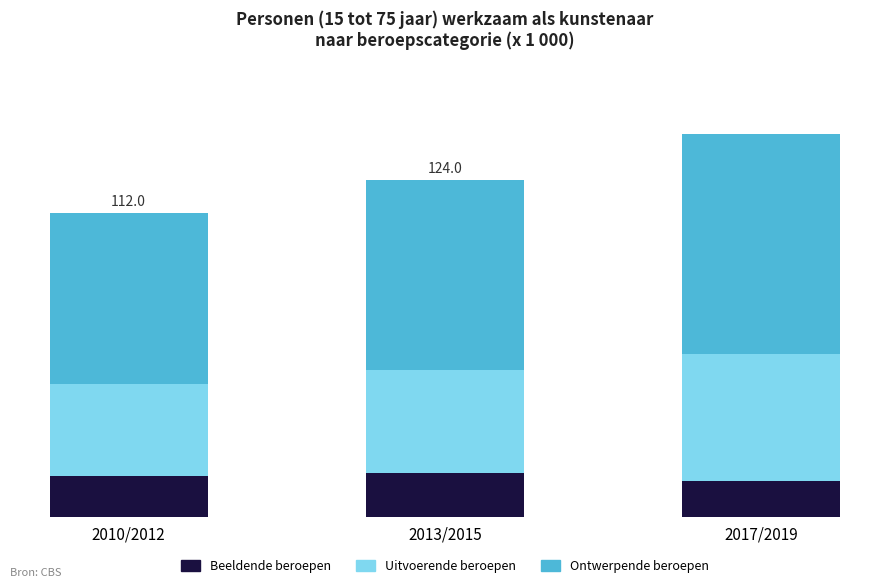

What are all the series names shown in the legend?

Beeldende beroepen, Uitvoerende beroepen, Ontwerpende beroepen